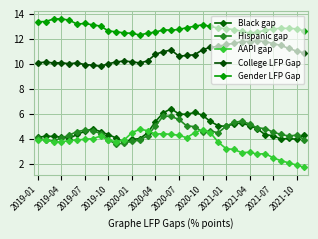

How many lines are shown in the chart?

5